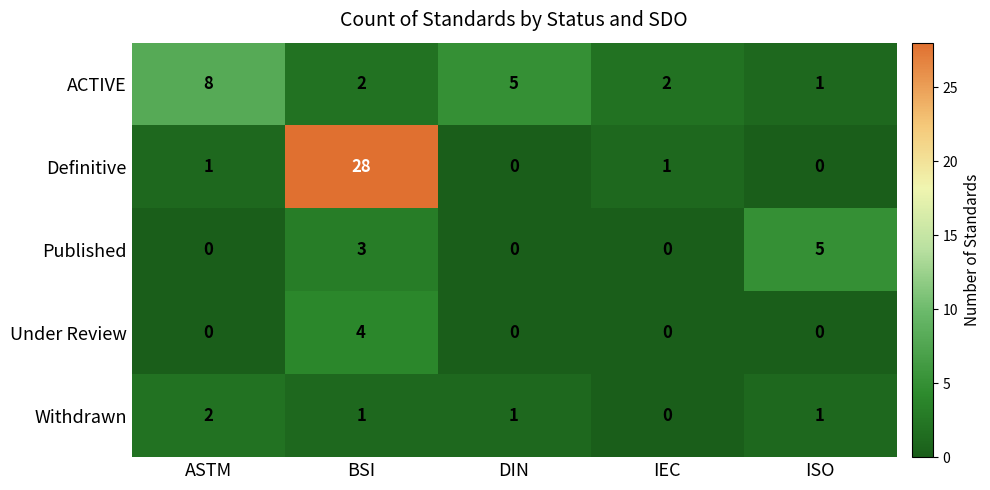

At how many categories does at least one series exceed 0?

5